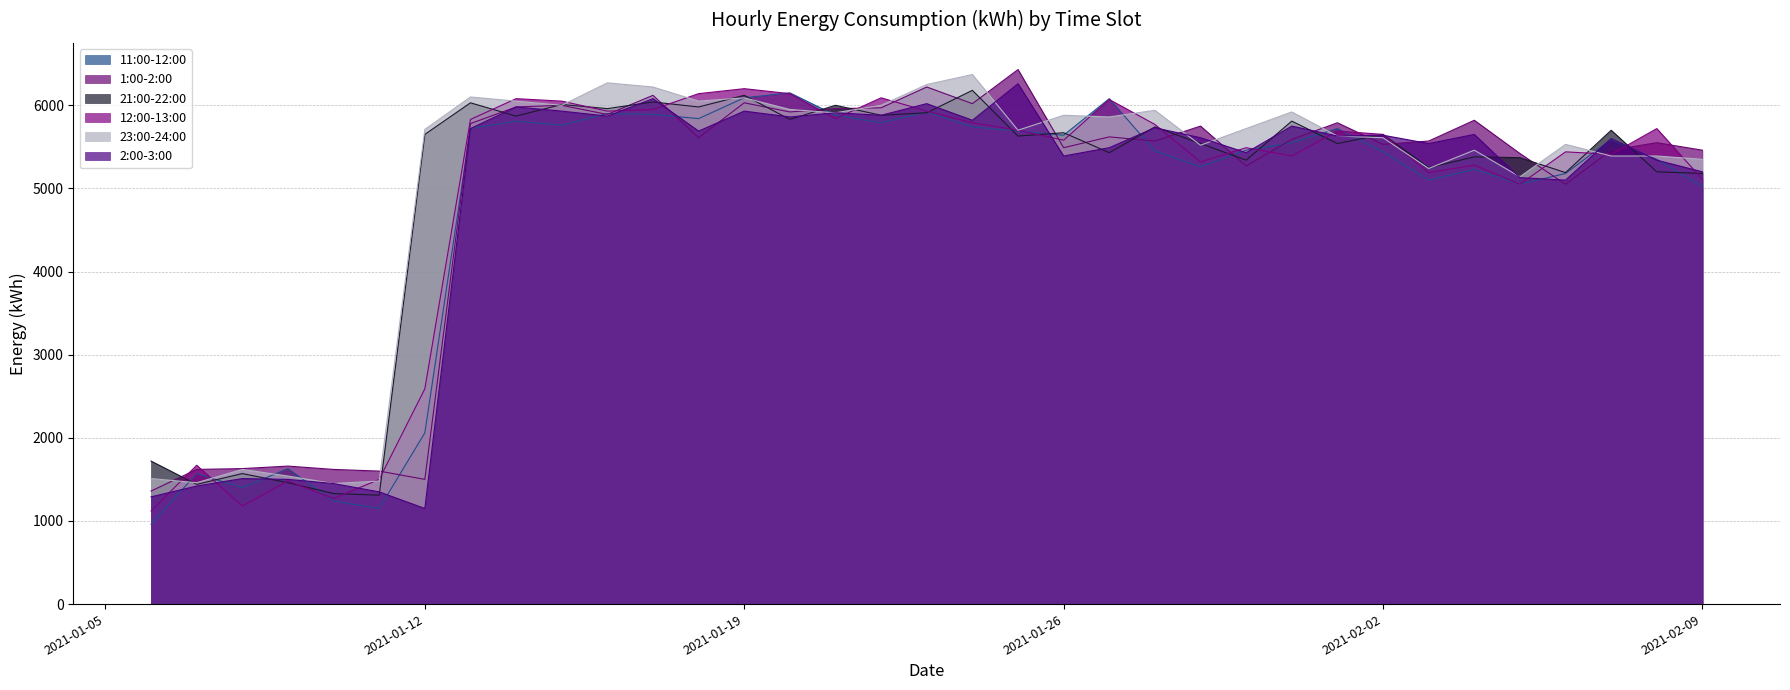

What is the difference between the highest and lowest values at 2021-01-27?

650